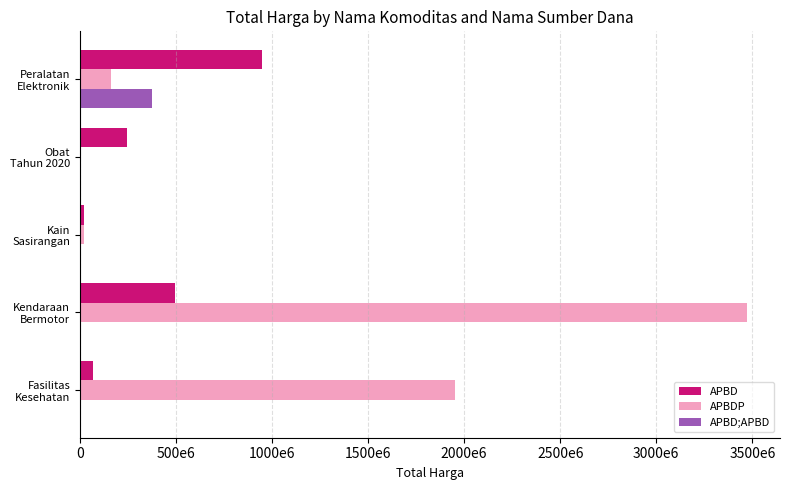

What are all the series names shown in the legend?

APBD, APBDP, APBD;APBD